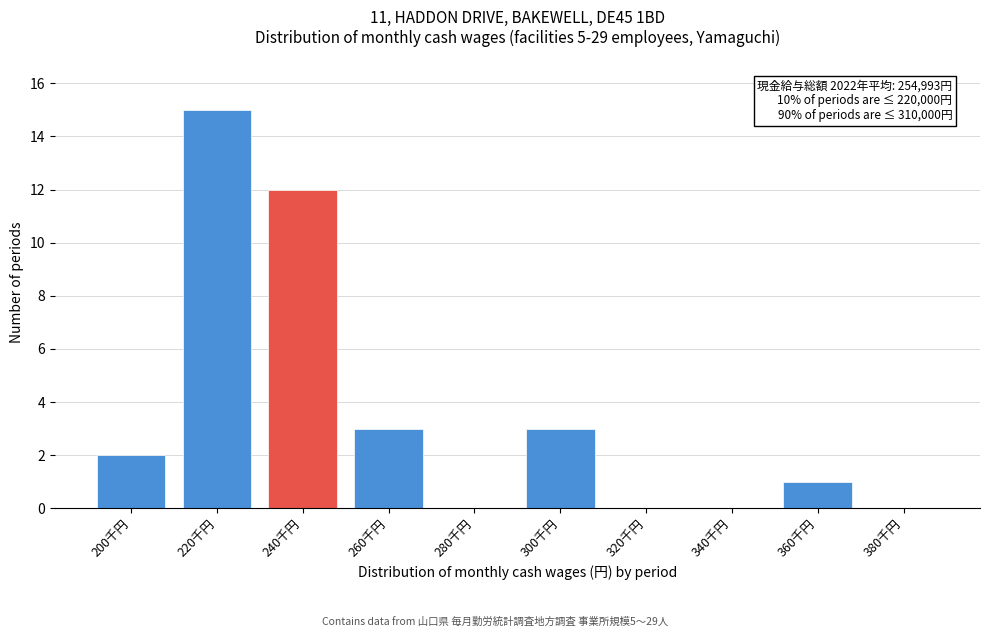

Reading right to left, extract all data points from this chart.

380千円=0	360千円=1	340千円=0	320千円=0	300千円=3	280千円=0	260千円=3	240千円=12	220千円=15	200千円=2